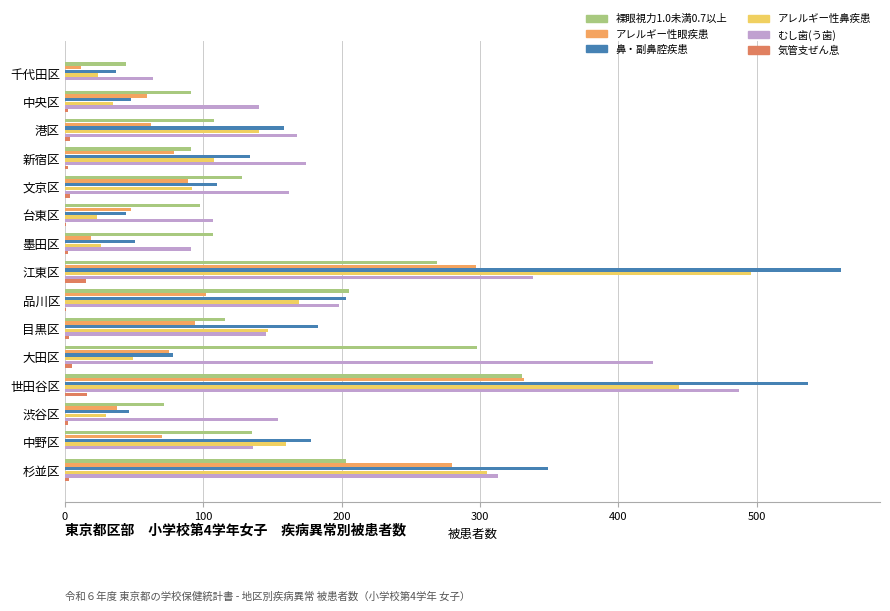

Which series changed the most between 台東区 and 中野区?

アレルギー性鼻疾患